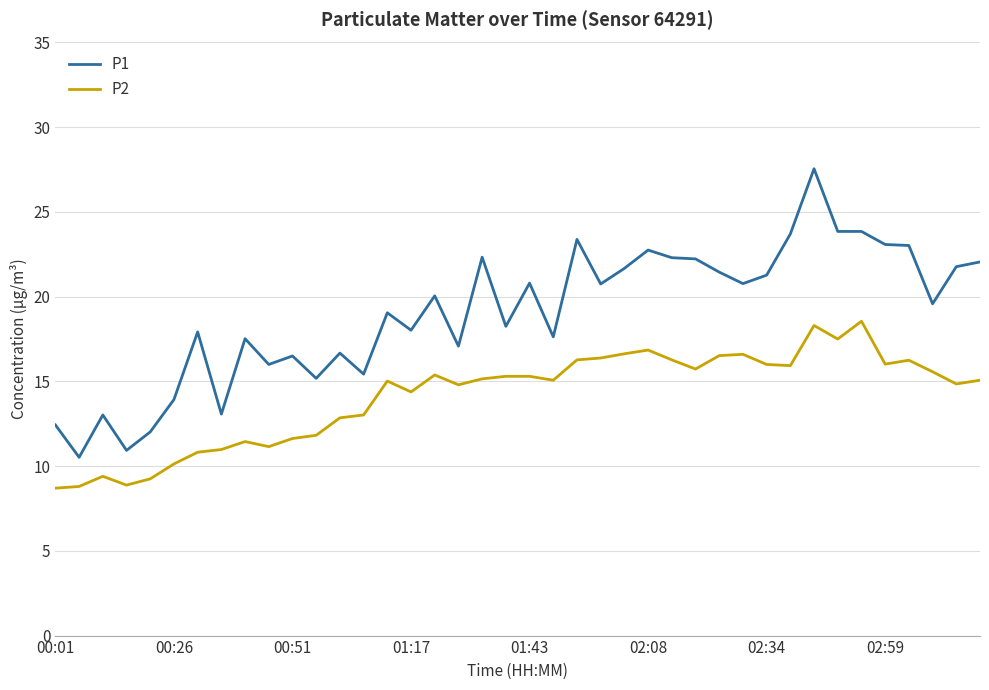

What is the lowest value of the P2 series?

8.7